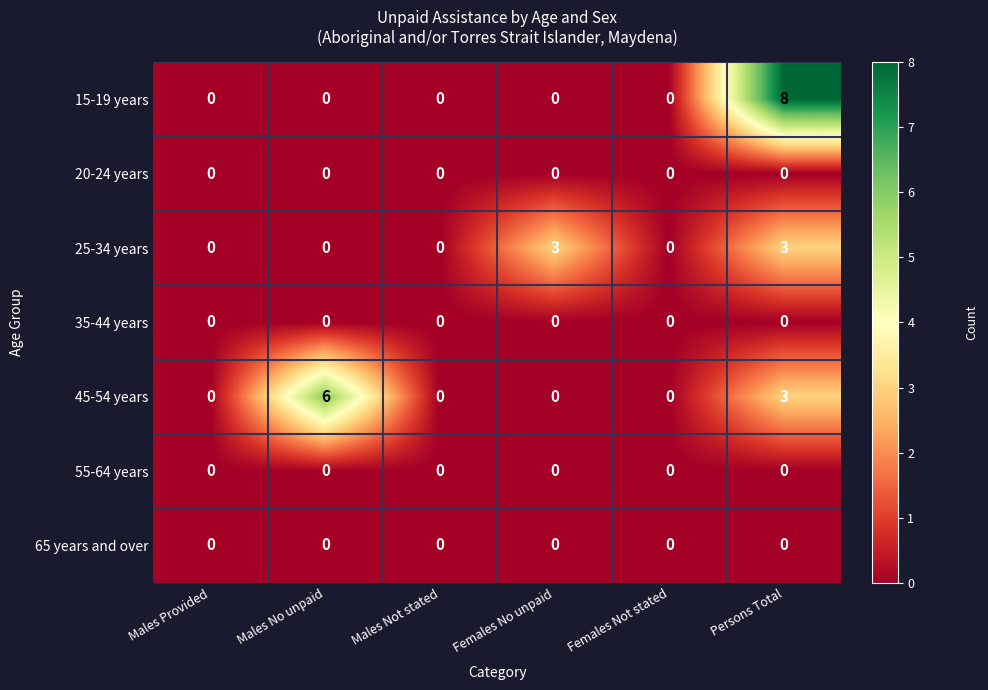

Which series has the largest range (max minus min)?

15-19 years